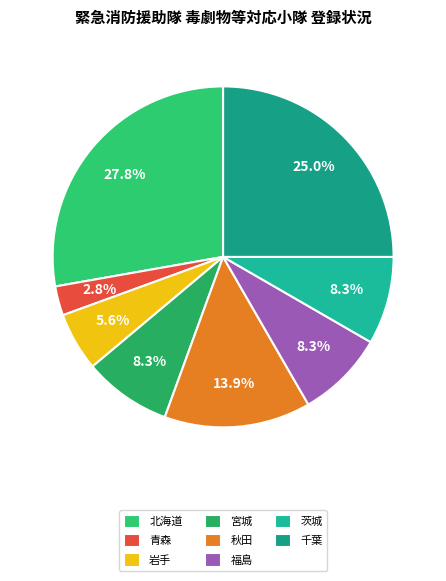

How many slices are in this pie chart?

8